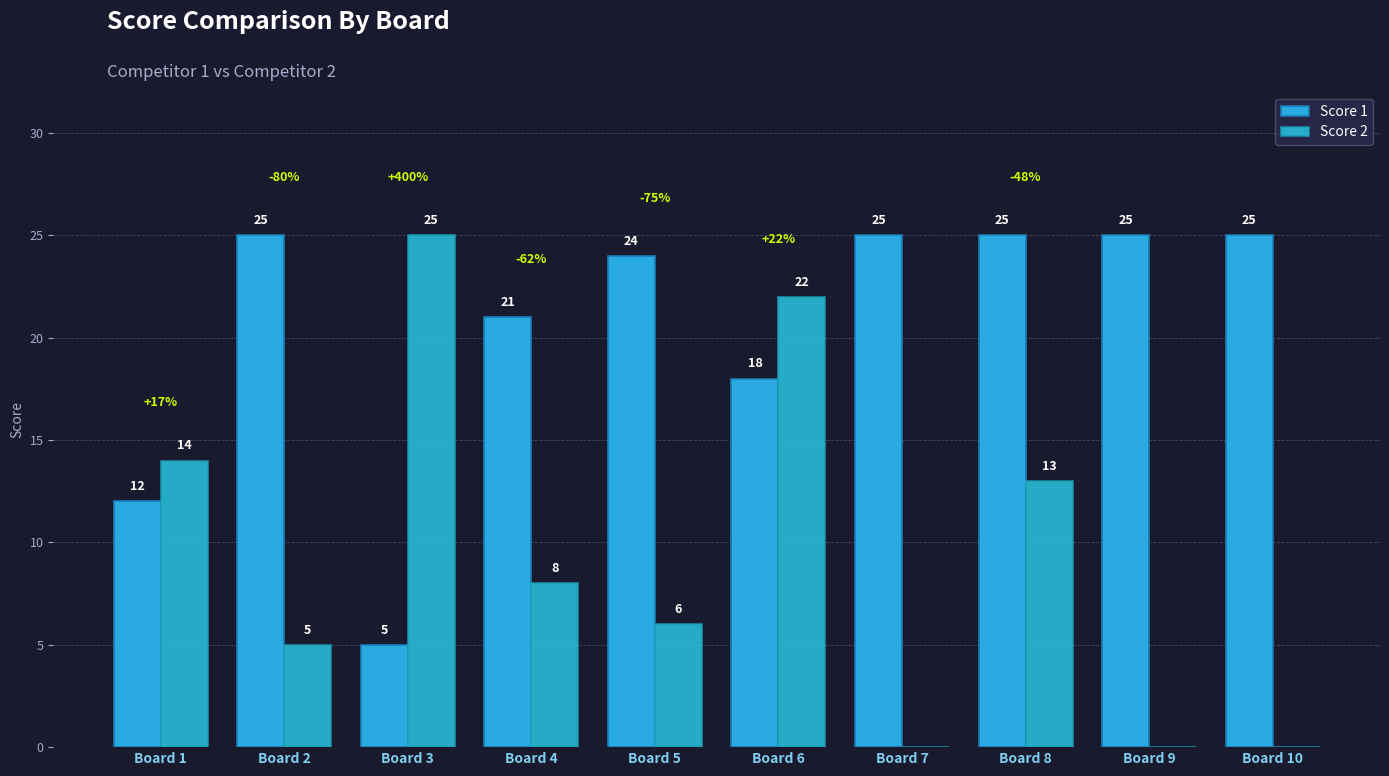

Which series has the largest total across all categories?

Score 1